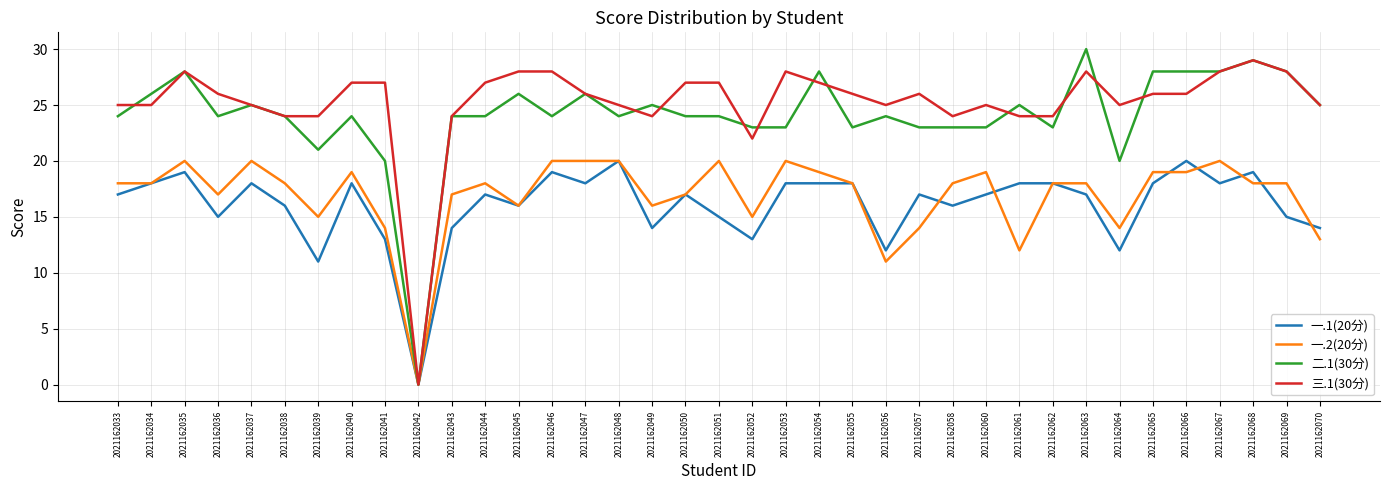

Is the value of 一.1(20分) at 2021162058 greater than the value of 二.1(30分) at 2021162037?

No